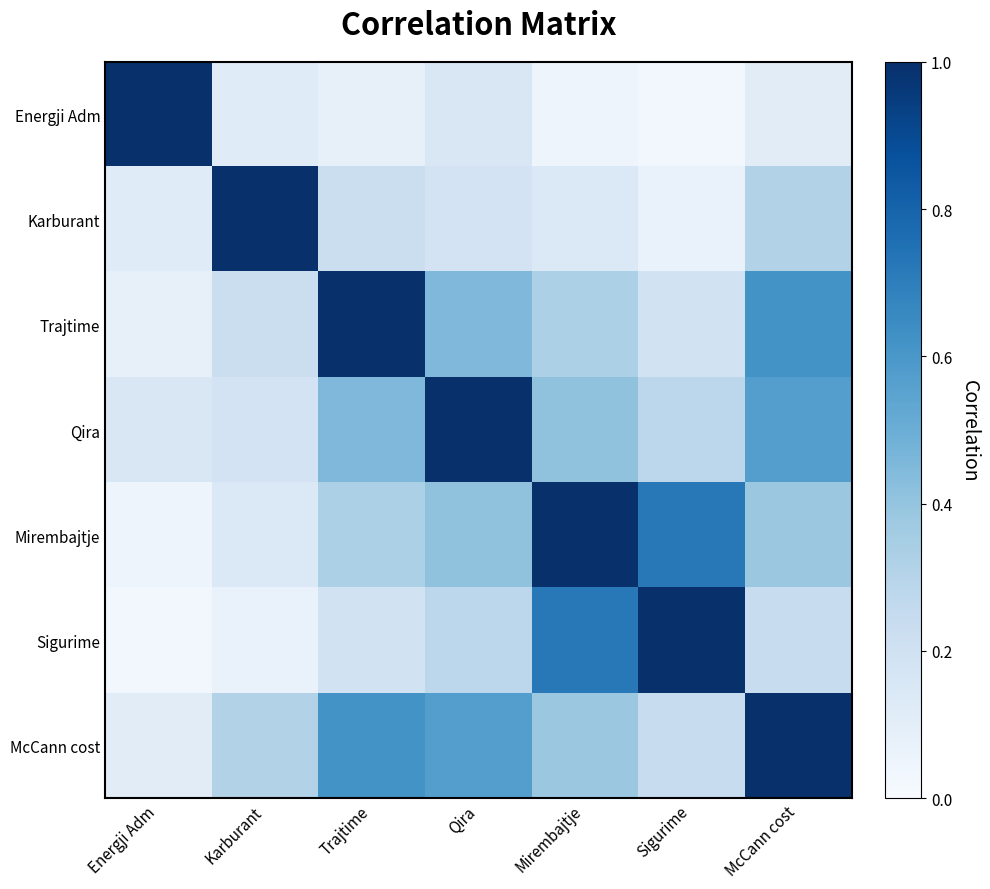

Which has a higher value, Karburant or Trajtime?

Karburant